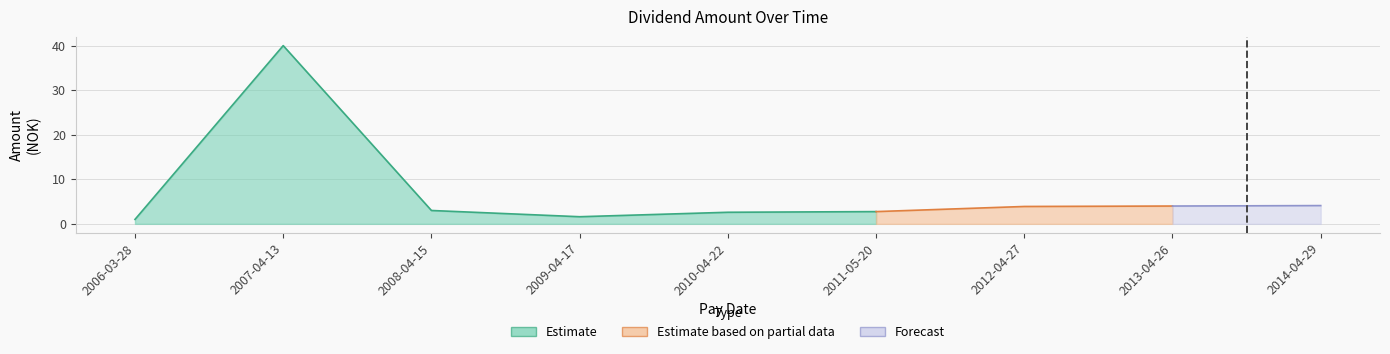

Between 2006-03-28 and 2011-05-20, which is larger?

2011-05-20